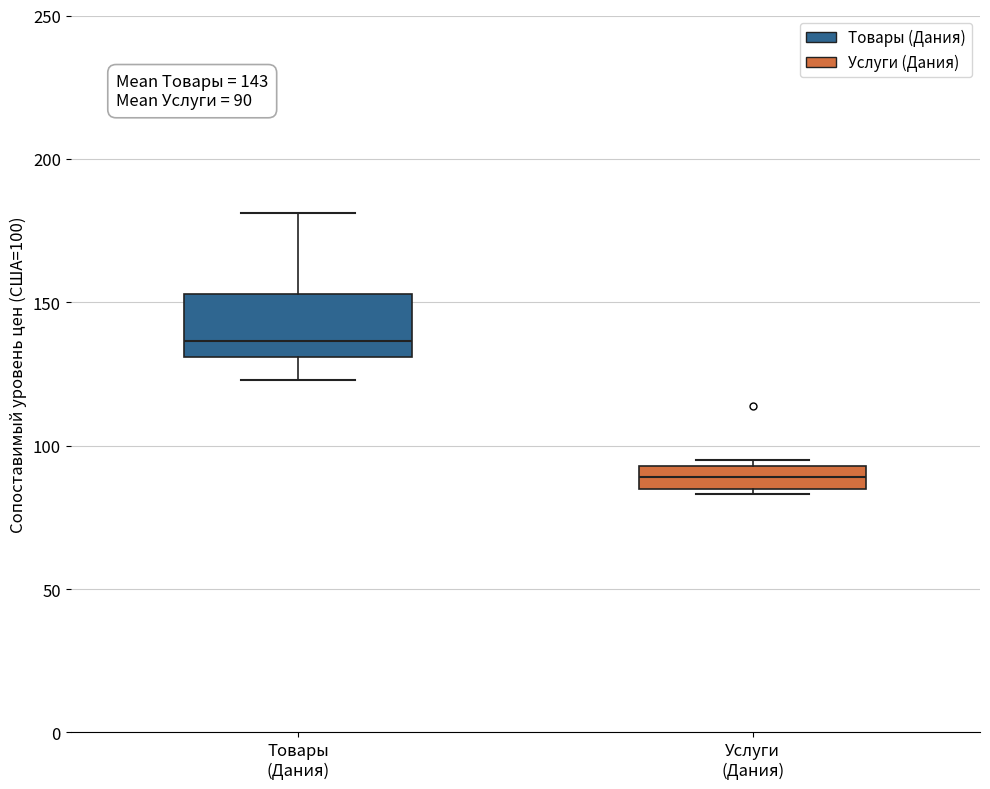

Which box's median line is the highest?

Товары (Дания)